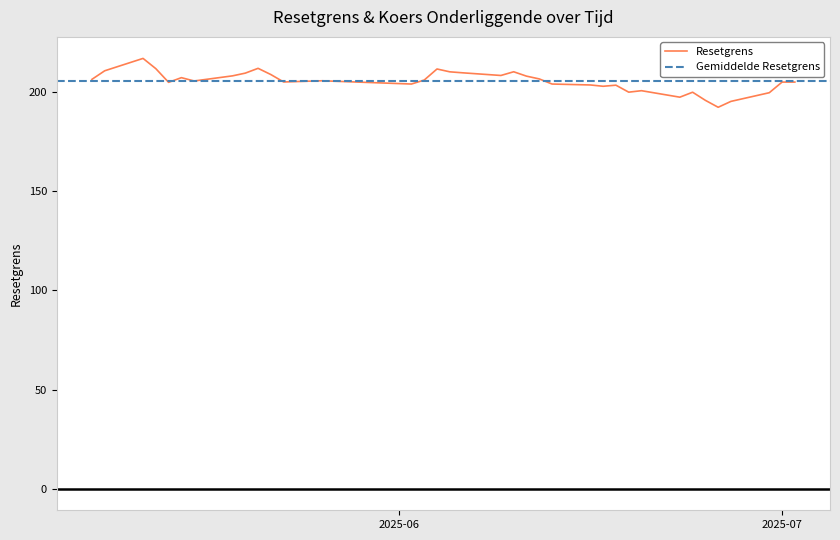

What is the highest value of the Resetgrens series?

217.0